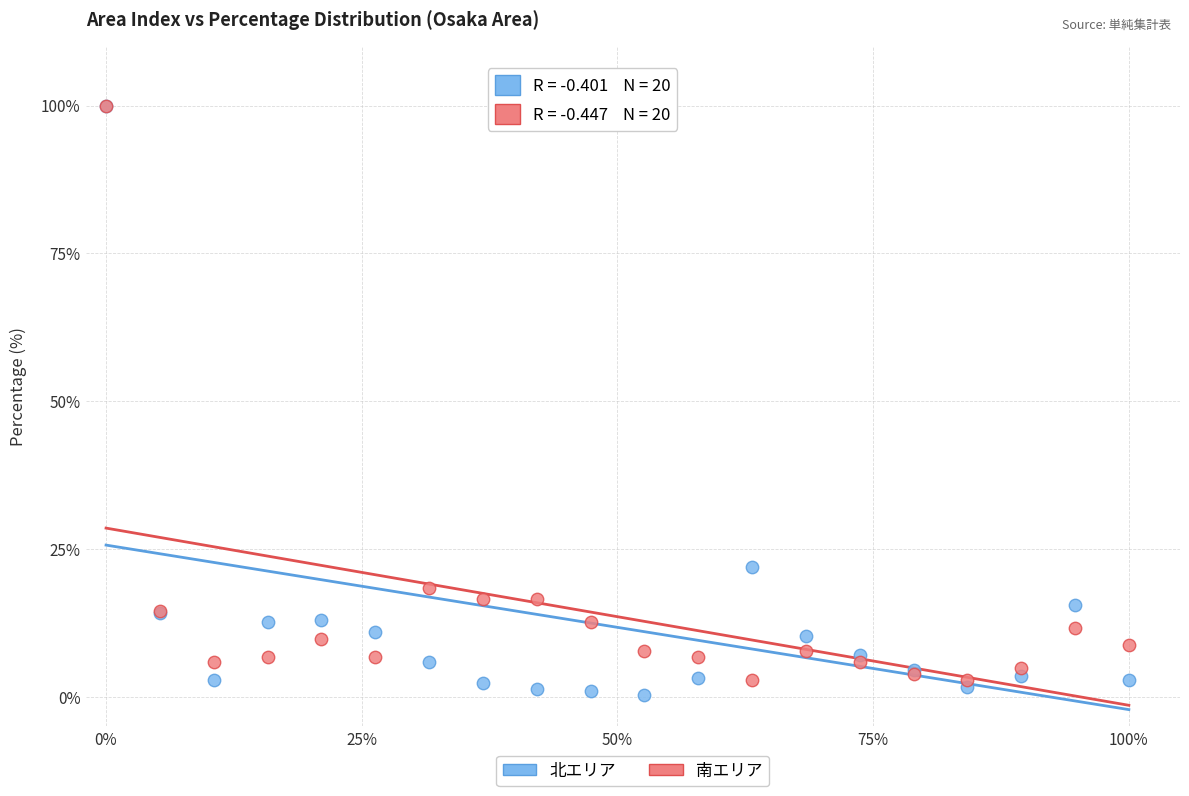

Across all series, what Y value is closest to 50?

21.9